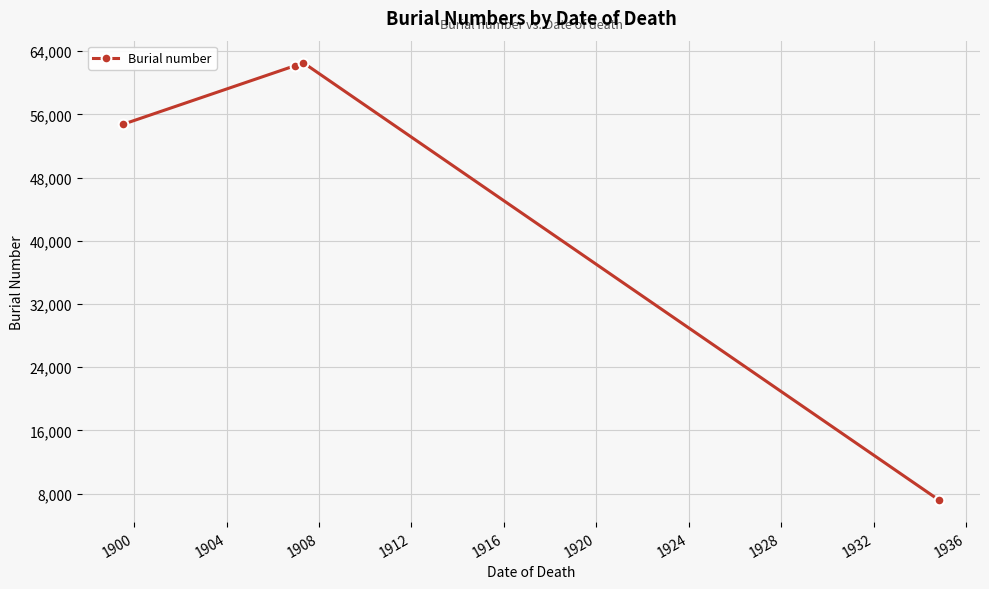

Reading left to right, extract all data points from this chart.

54736	62177	62565	7157